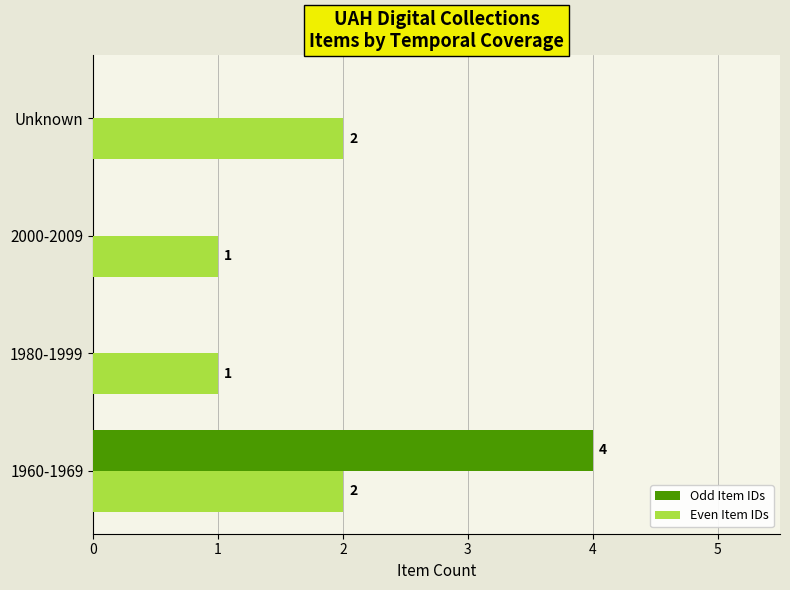

What is the sum of the Even Item IDs values at 1960-1969 and Unknown?

4